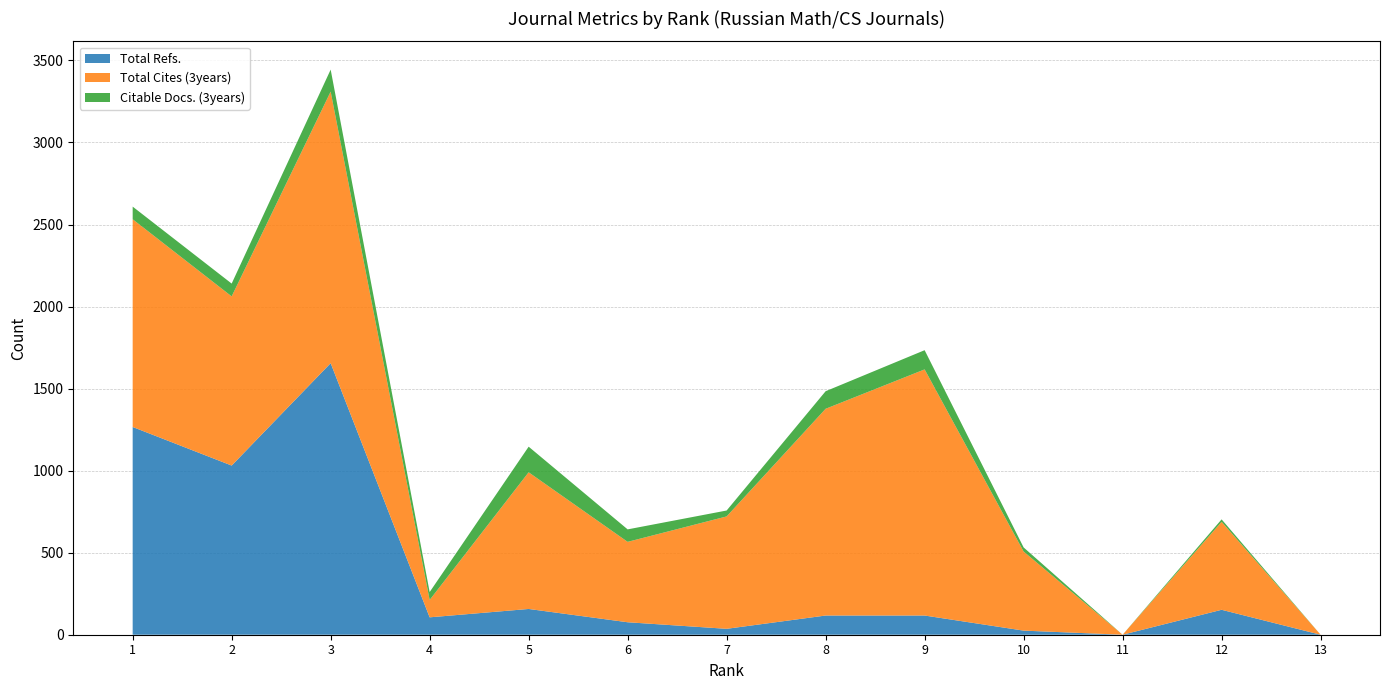

Reading right to left, list all the values displayed in this chart.

Total Refs.: 0	152	0	25	117	117	36	76	157	106	1655	1031	1266
Total Cites (3years): 0	536	0	482	1500	1260	685	490	833	106	1655	1031	1266
Citable Docs. (3years): 0	15	0	25	117	107	36	76	156	48	134	78	77